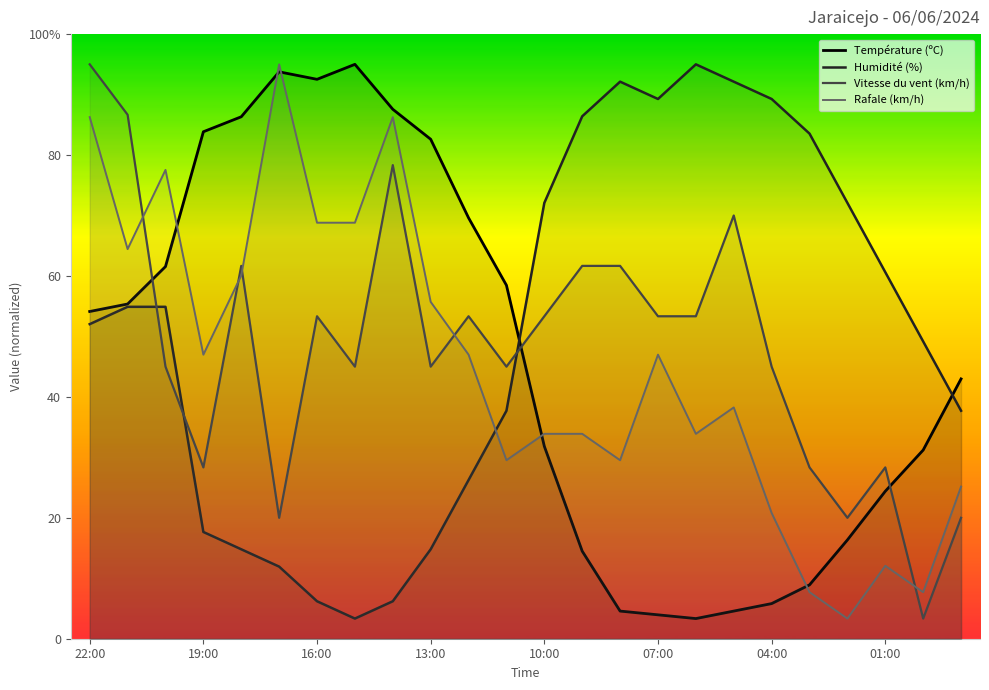

How many interior local valleys does the Vitesse du vent (km/h) series have?

7